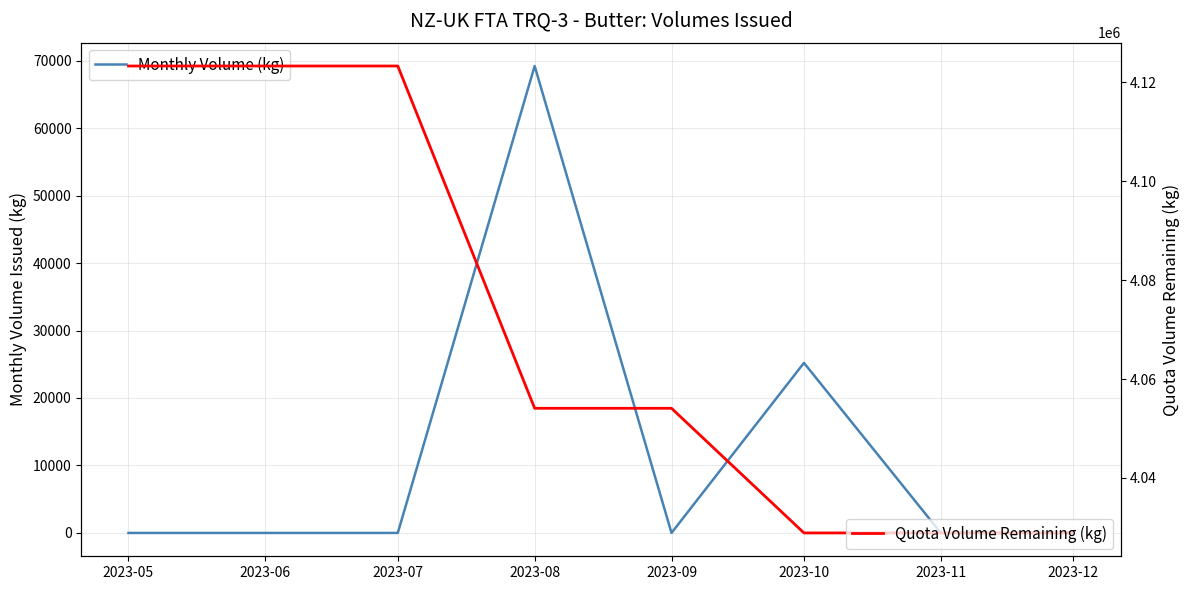

What is the spread (max minus min) of values at 2023-10?

4003688